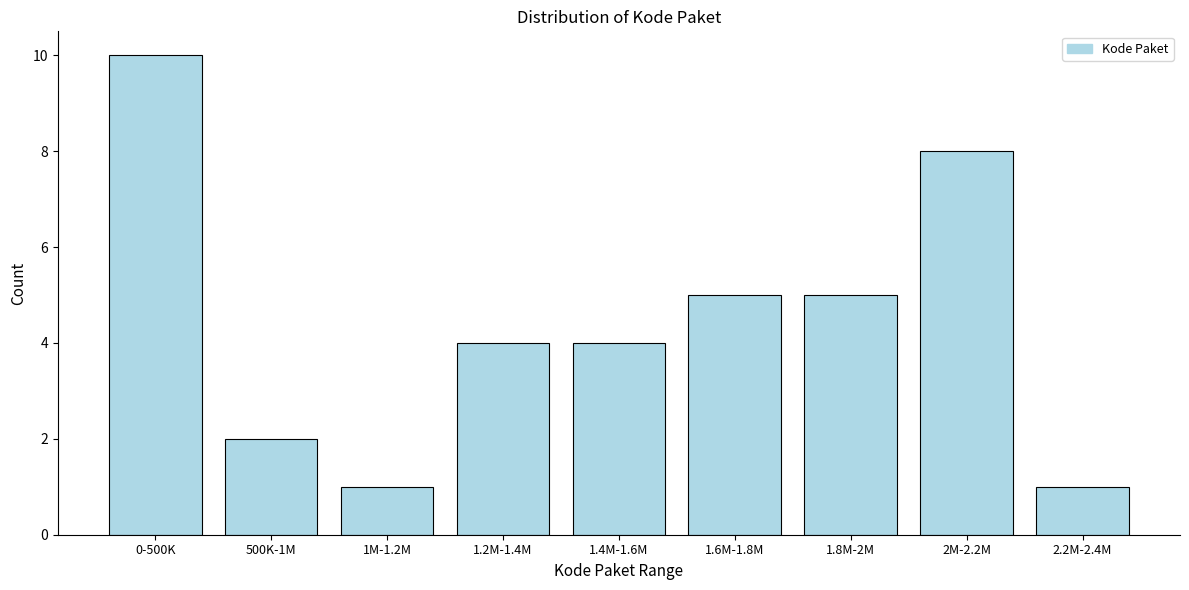

Reading left to right, transcribe all the data shown in this chart.

0-500K=10	500K-1M=2	1M-1.2M=1	1.2M-1.4M=4	1.4M-1.6M=4	1.6M-1.8M=5	1.8M-2M=5	2M-2.2M=8	2.2M-2.4M=1